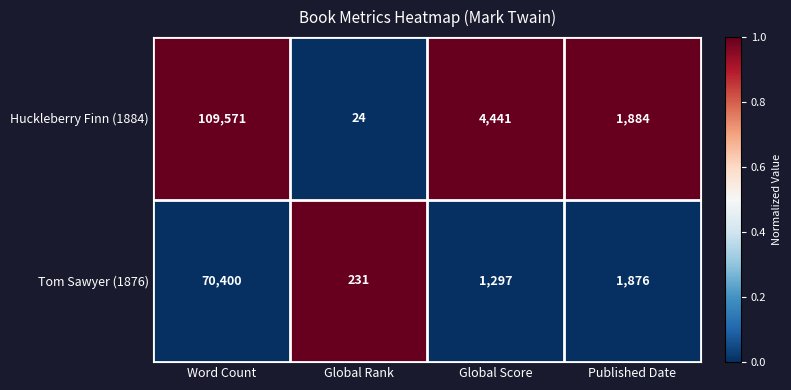

How many data points in Tom Sawyer (1876) are less than 1876?

2